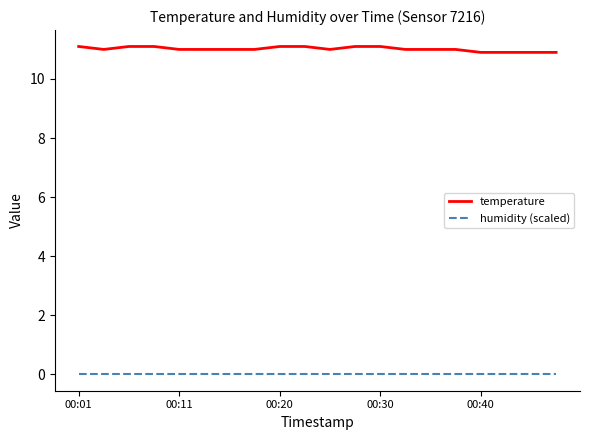

True or false: humidity (scaled) and temperature intersect in this chart.

False